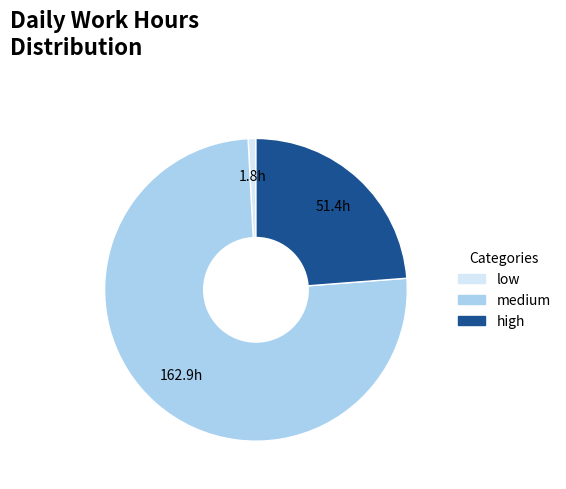

Does any single category account for the majority?

Yes